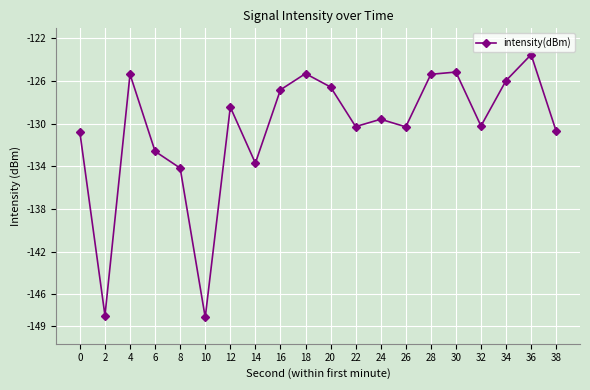

At which label is the value closest to -135?

8